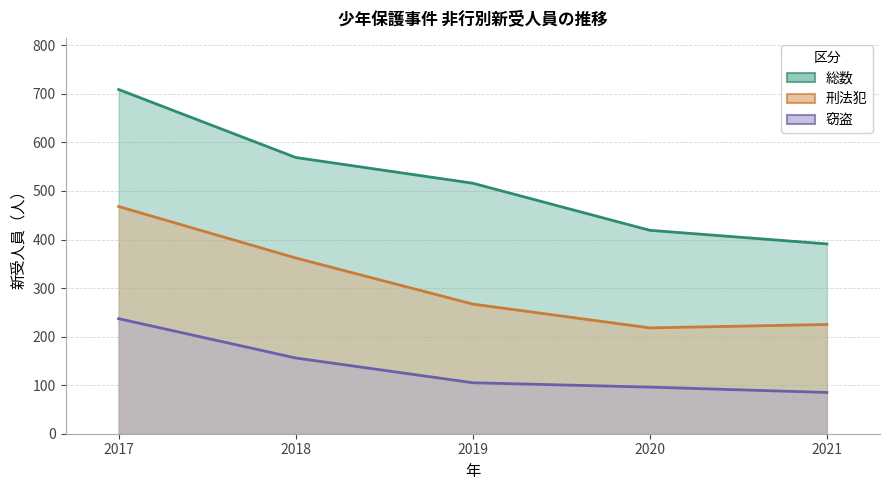

What is the difference between the maximum and minimum values in the 刑法犯 series?

250